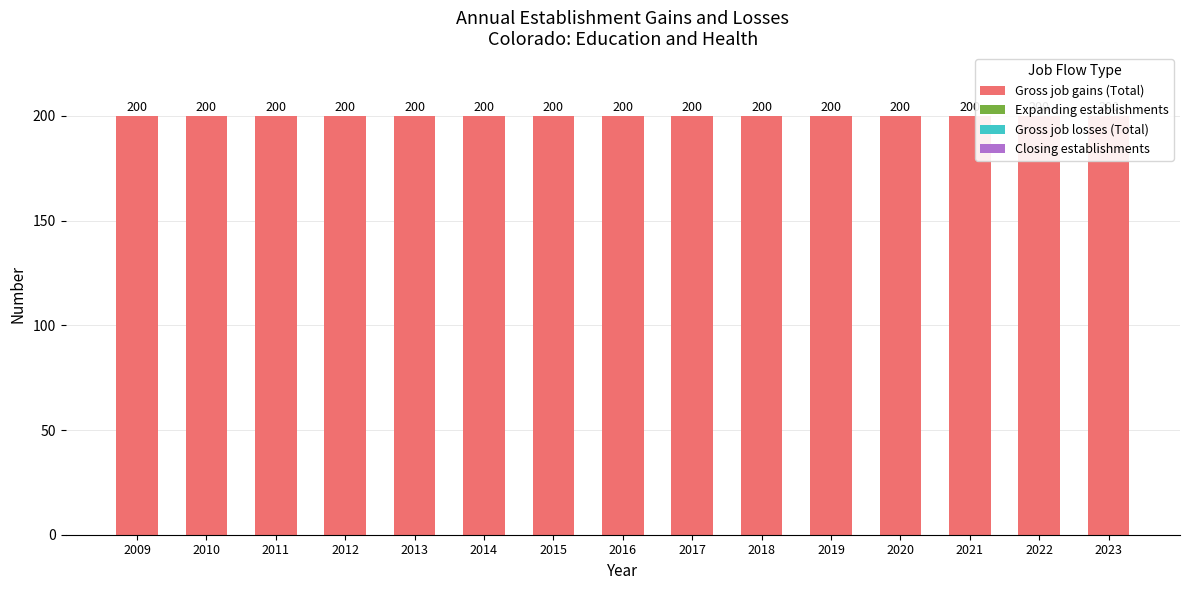

Where is Closing establishments nearest to the value 0?

2009